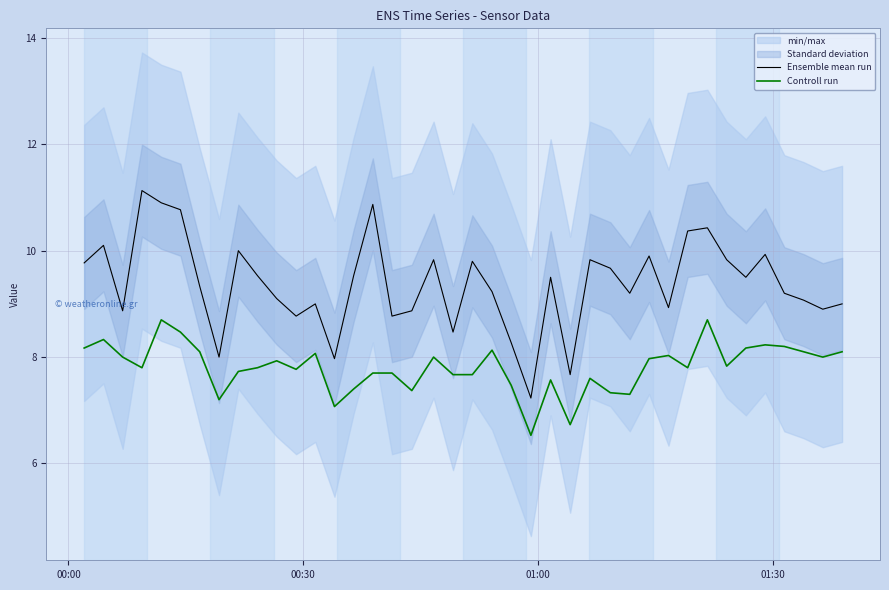

At how many categories does at least one series exceed 10?

7